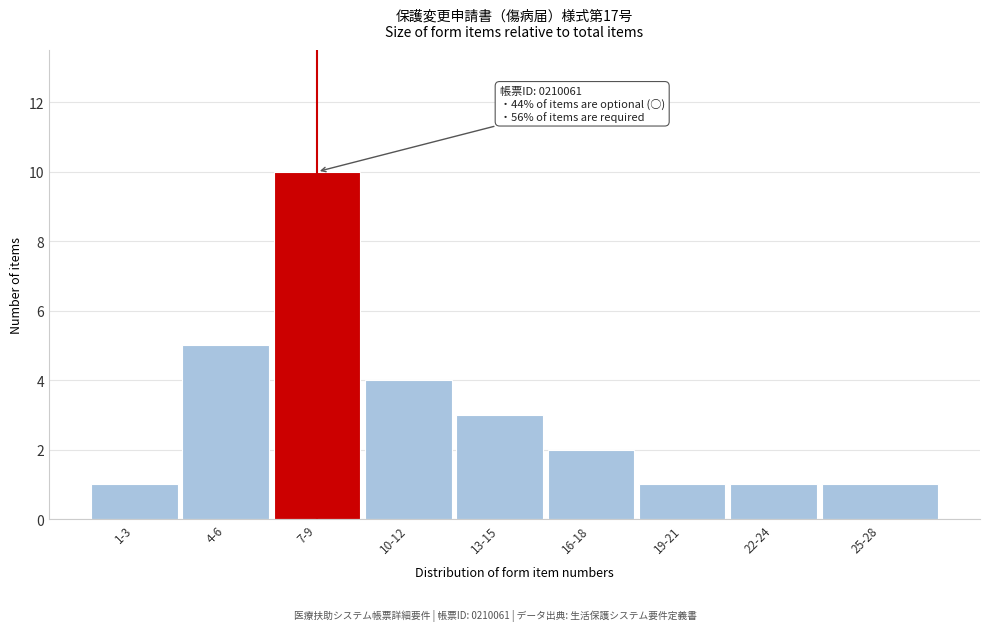

Reading left to right, list all the values displayed in this chart.

1-3=1	4-6=5	7-9=10	10-12=4	13-15=3	16-18=2	19-21=1	22-24=1	25-28=1